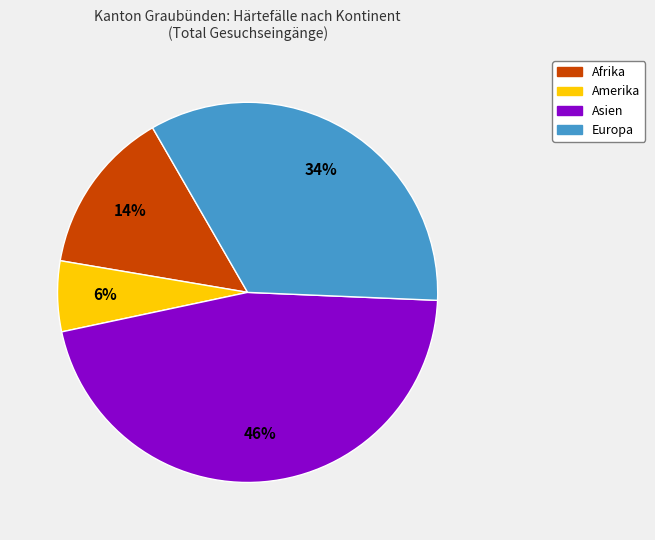

To the nearest percent, what percentage of the pie is Amerika?

6%